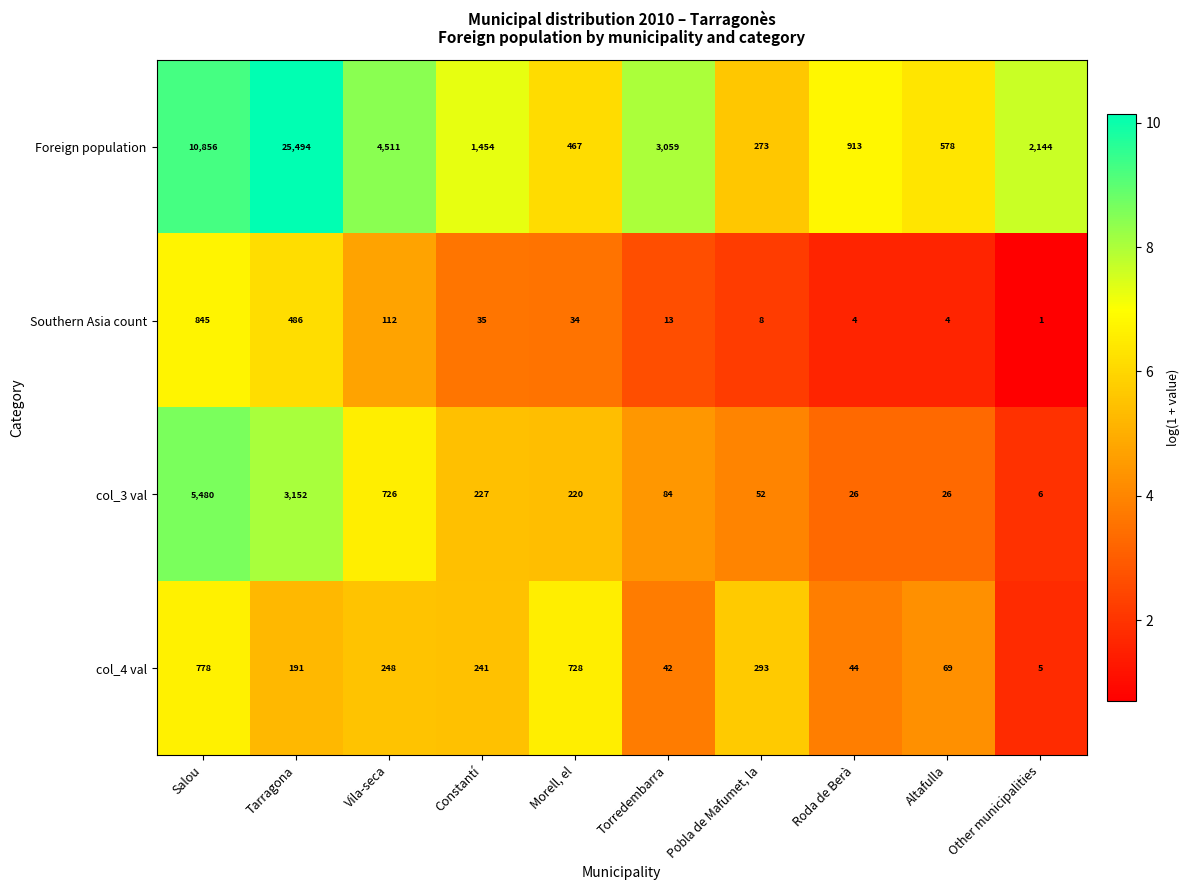

Where does the Southern Asia count series first go above 34?

Salou